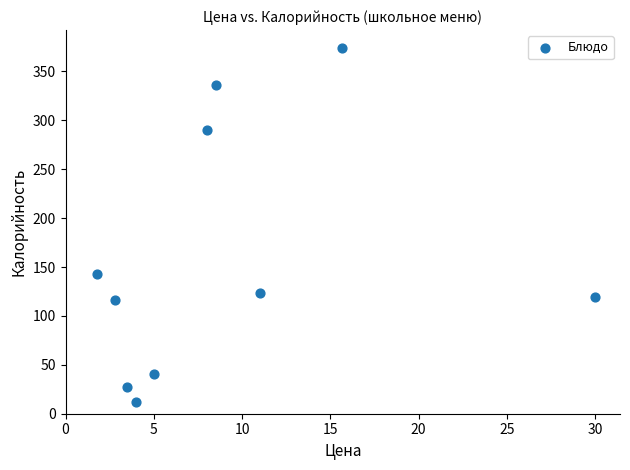

What Y value in the scatter plot is closest to 193?

142.9